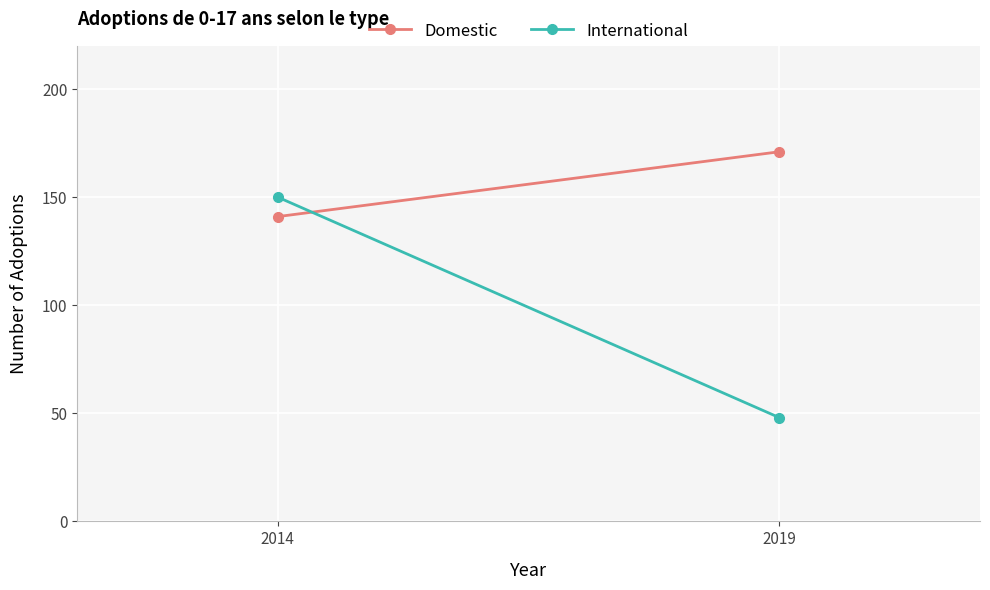

What are all the series names shown in the legend?

Domestic, International